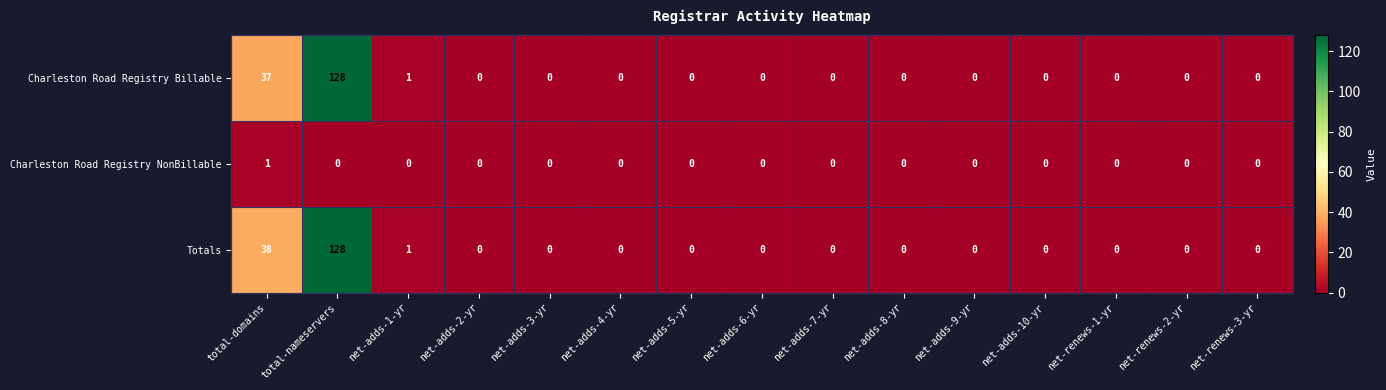

The value of Charleston Road Registry Billable at net-adds-10-yr is 43. True or false?

False